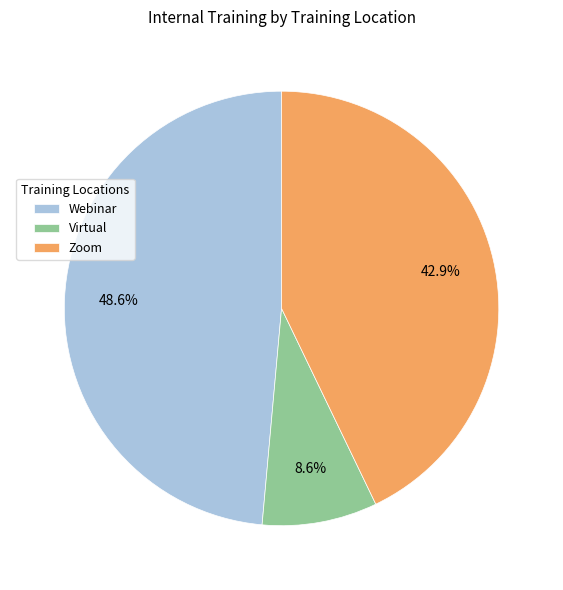

Which category has the smallest portion of the pie?

Virtual